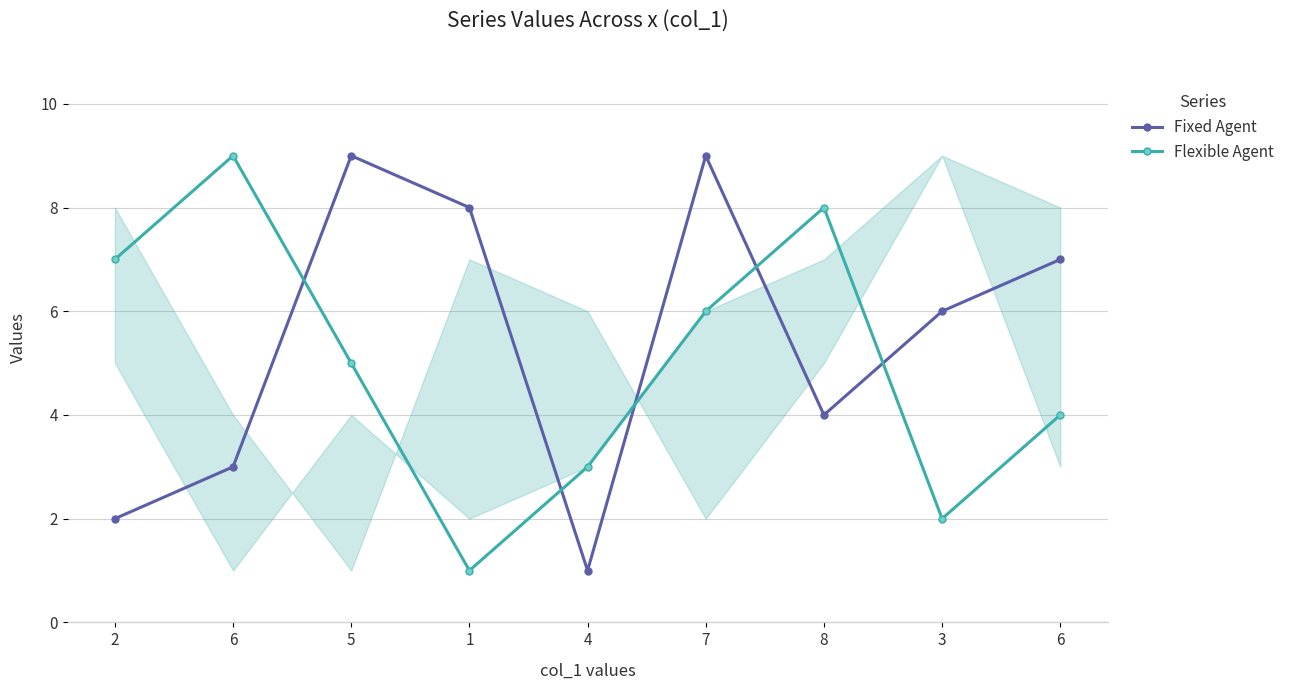

Does the chart display data point markers on the line(s)?

Yes